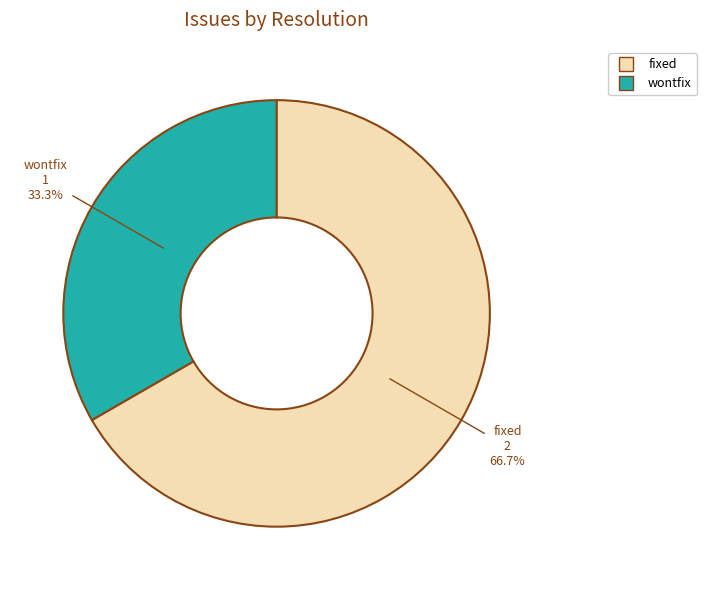

Combined, what portion of the pie is fixed and wontfix?

100.0%